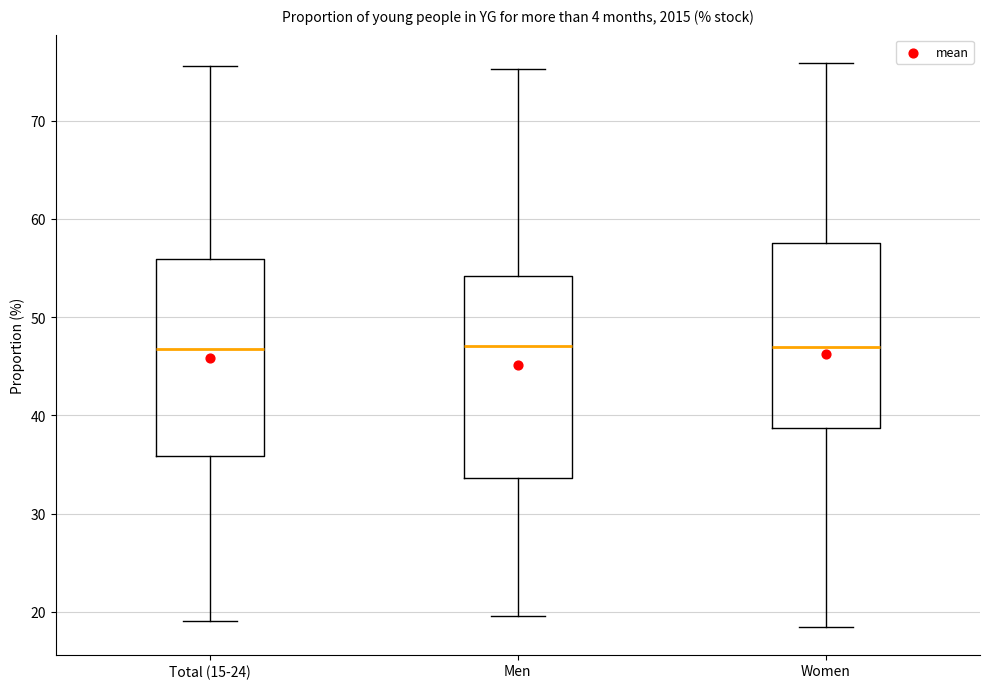

Reading left to right, read every box against the y-axis: the position of its median line, the range the box covers, and the ends of its whiskers. The values are not printed on the chart, so give them approximately, as read against the axis.

Total (15-24): median 47, box 36 to 56, whiskers 19 to 76
Men: median 47, box 34 to 54, whiskers 20 to 75
Women: median 47, box 39 to 58, whiskers 19 to 76